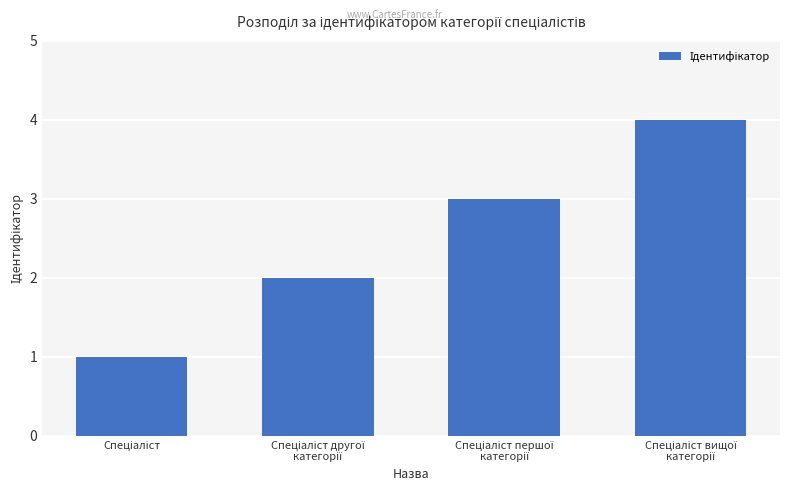

How many data points are less than 3?

2